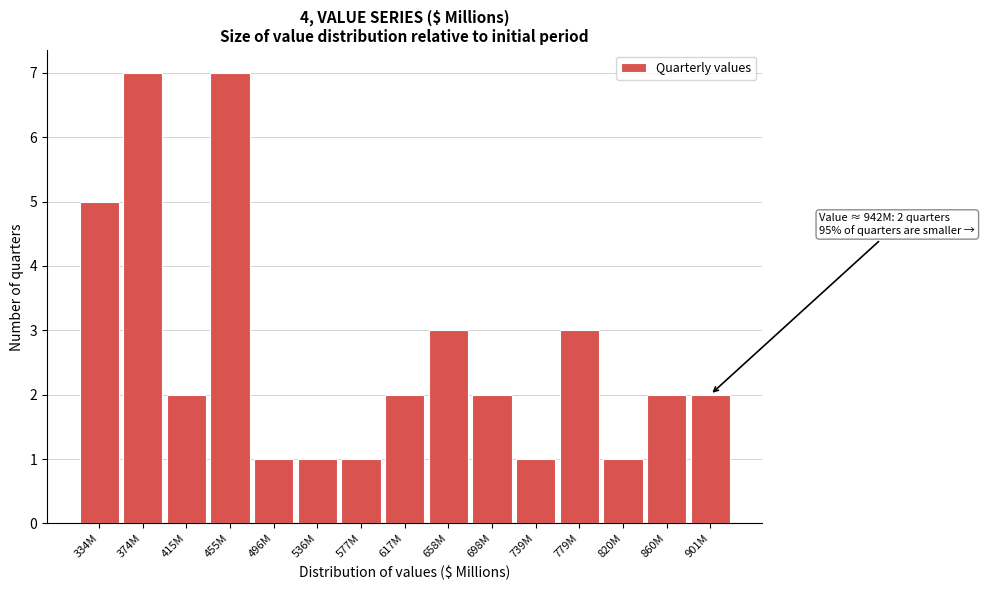

Reading left to right, transcribe all the data shown in this chart.

334M=5	374M=7	415M=2	455M=7	496M=1	536M=1	577M=1	617M=2	658M=3	698M=2	739M=1	779M=3	820M=1	860M=2	901M=2